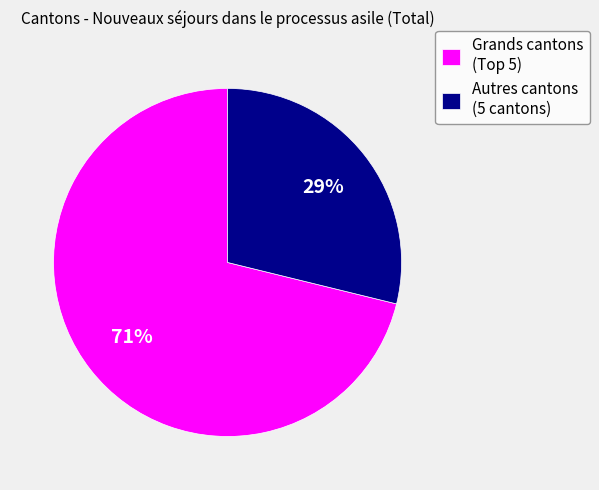

Is there a majority slice in this chart?

Yes